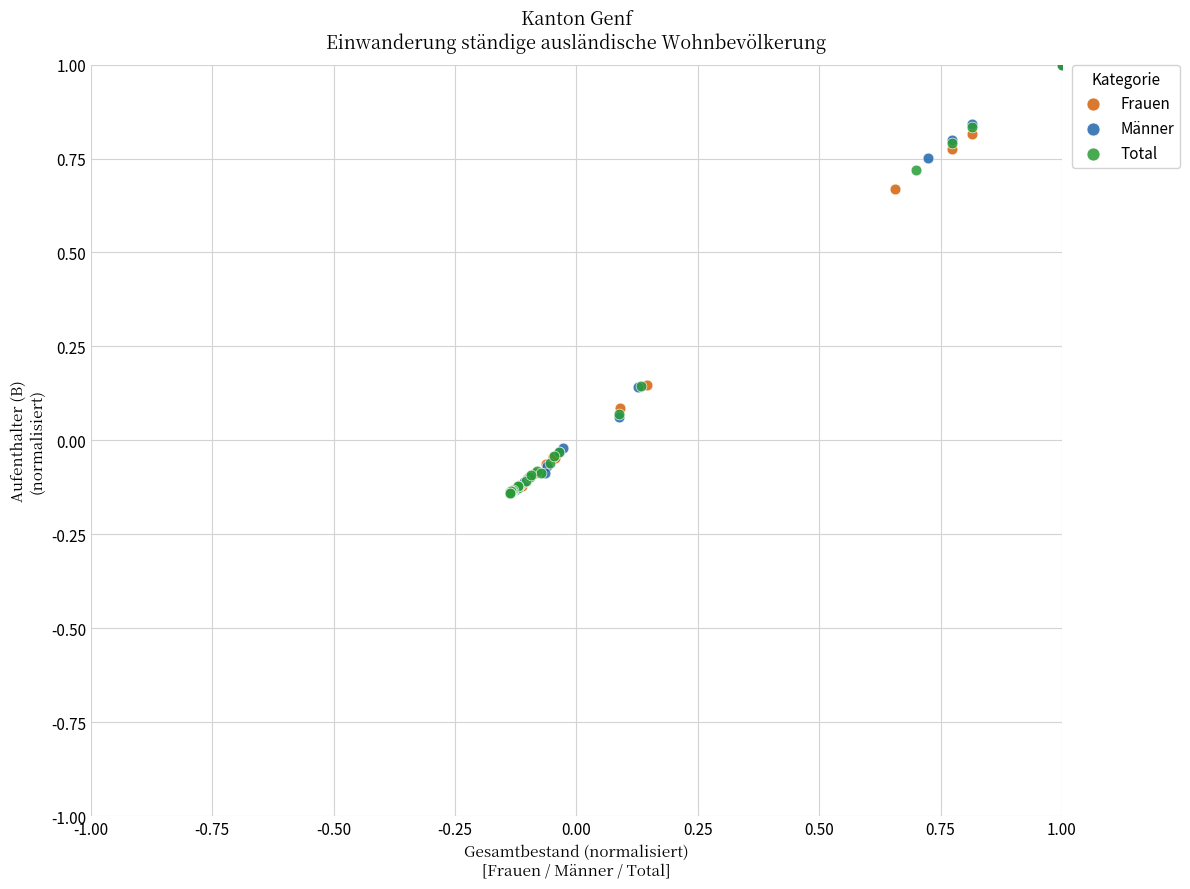

Which series has the widest spread of Y values?

Männer